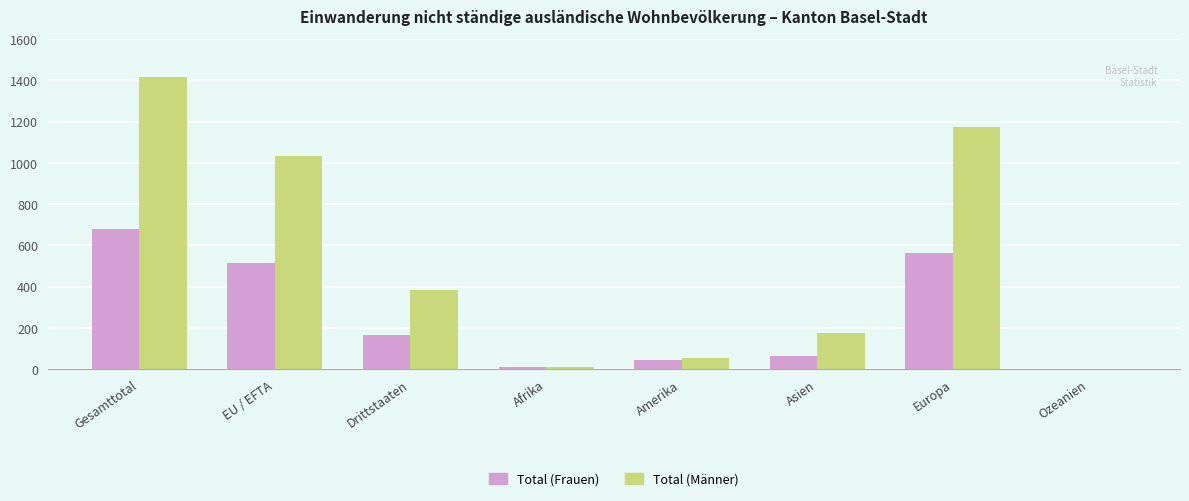

What is the sum of the Total (Männer) values at Europa and Asien?

1351